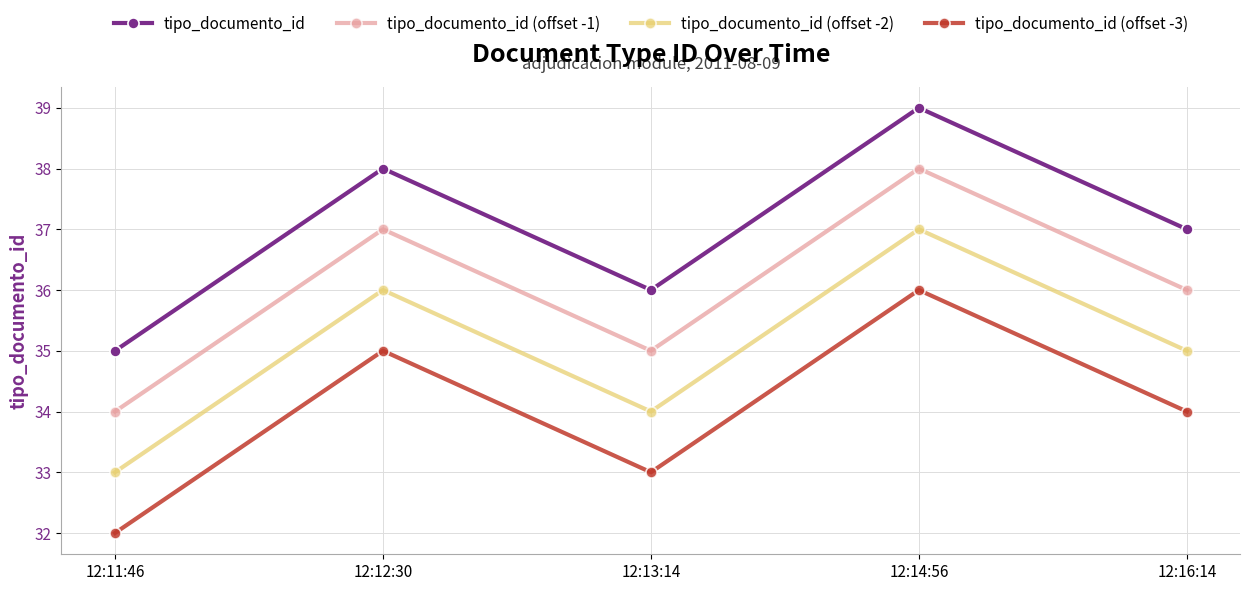

True or false: tipo_documento_id (offset -3) and tipo_documento_id intersect in this chart.

False